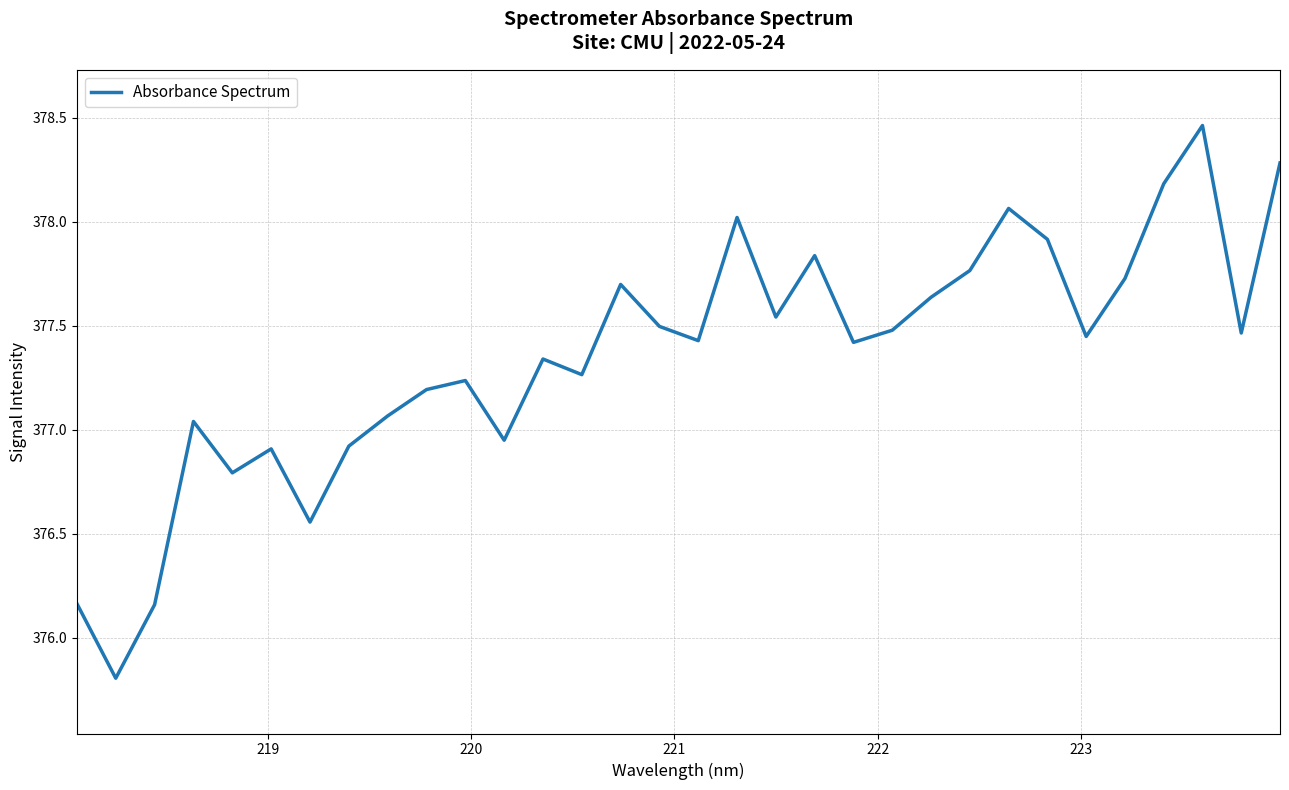

What is the difference between the maximum and minimum values?

2.7